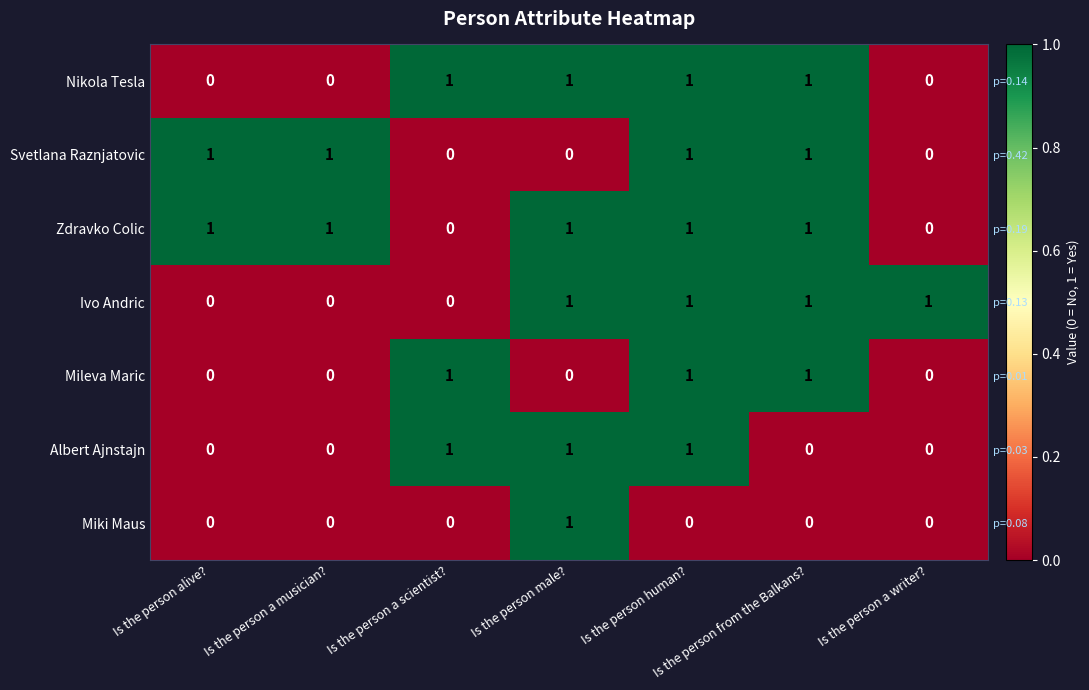

Between Is the person male? and Is the person a musician?, which is larger?

Is the person male?